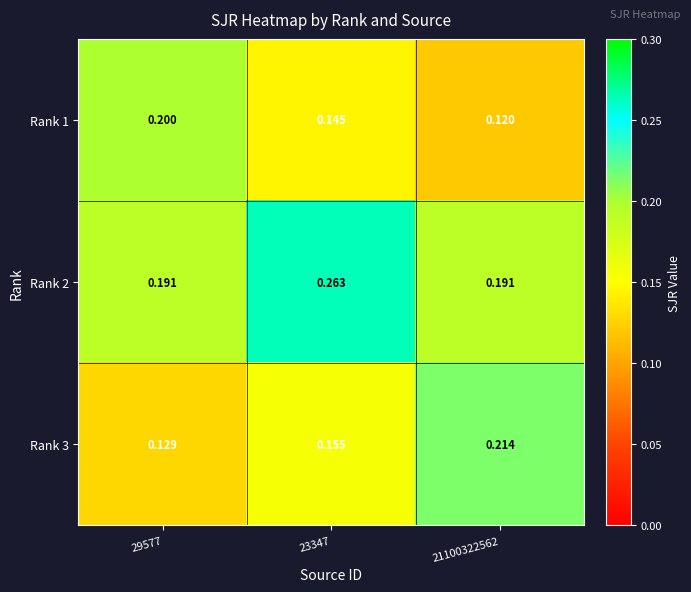

List the series in order of their overall mean, highest first.

Rank 2, Rank 3, Rank 1